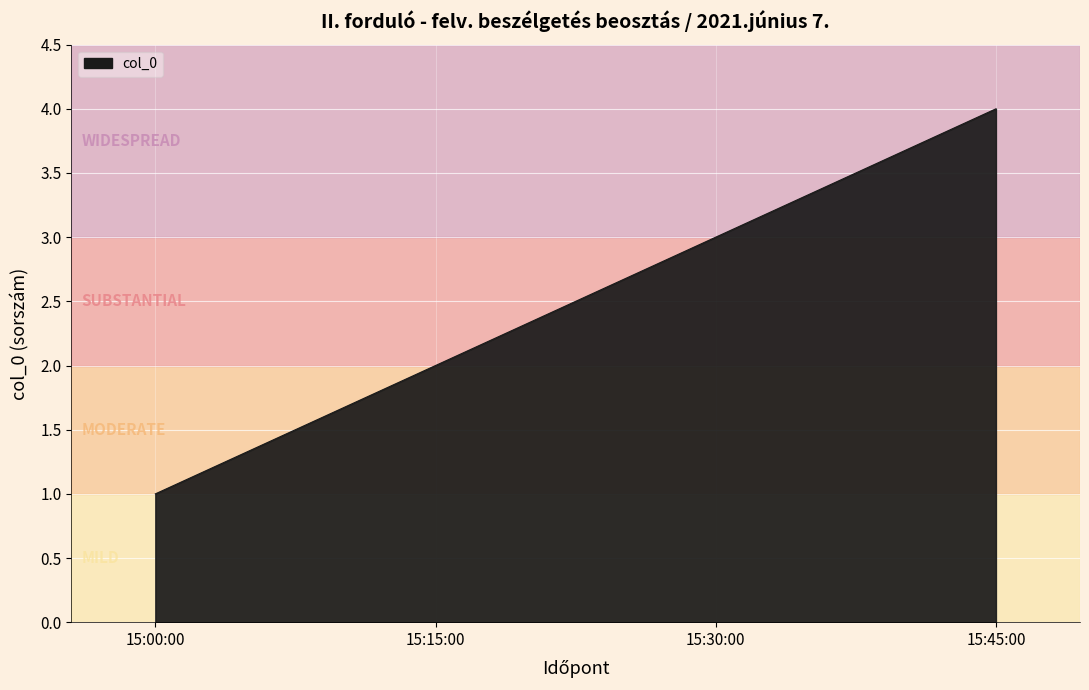

Reading left to right, list all the values displayed in this chart.

1	2	3	4